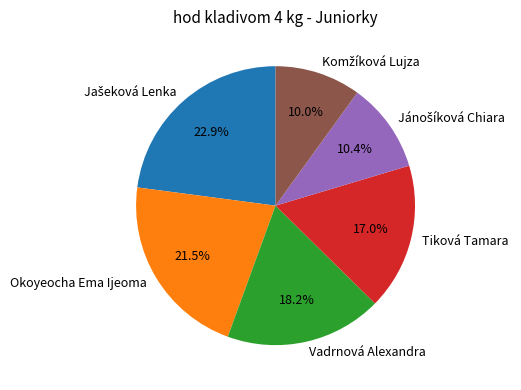

Does Tiková Tamara represent more than half of the total?

No